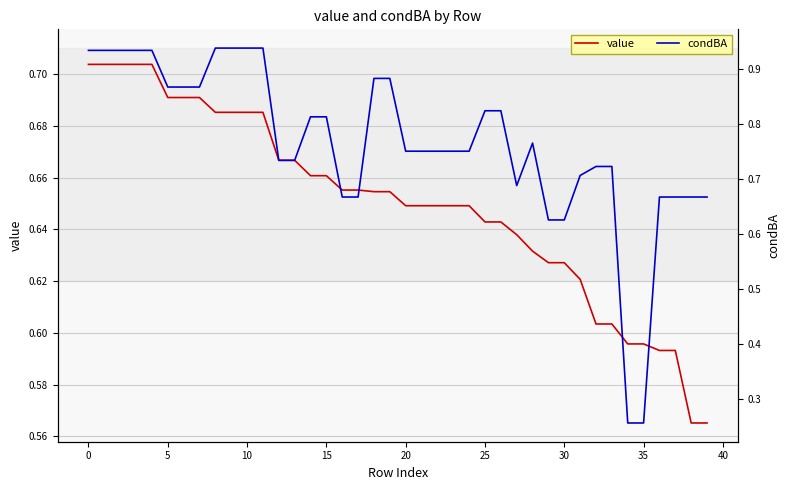

Which category has the lowest value in the value series?

38